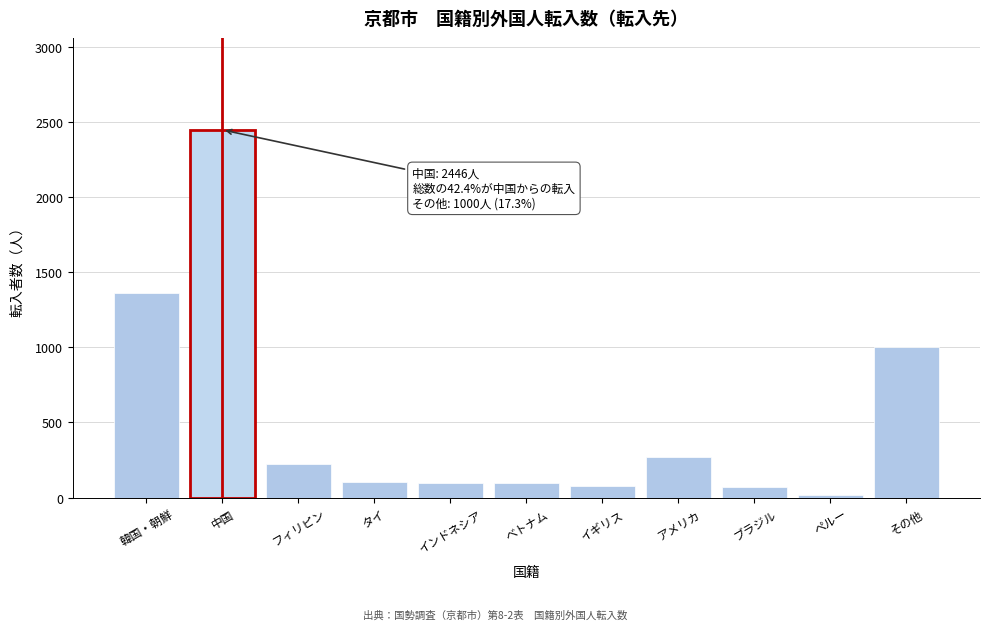

What is the label of the 4th bar from the right?

アメリカ